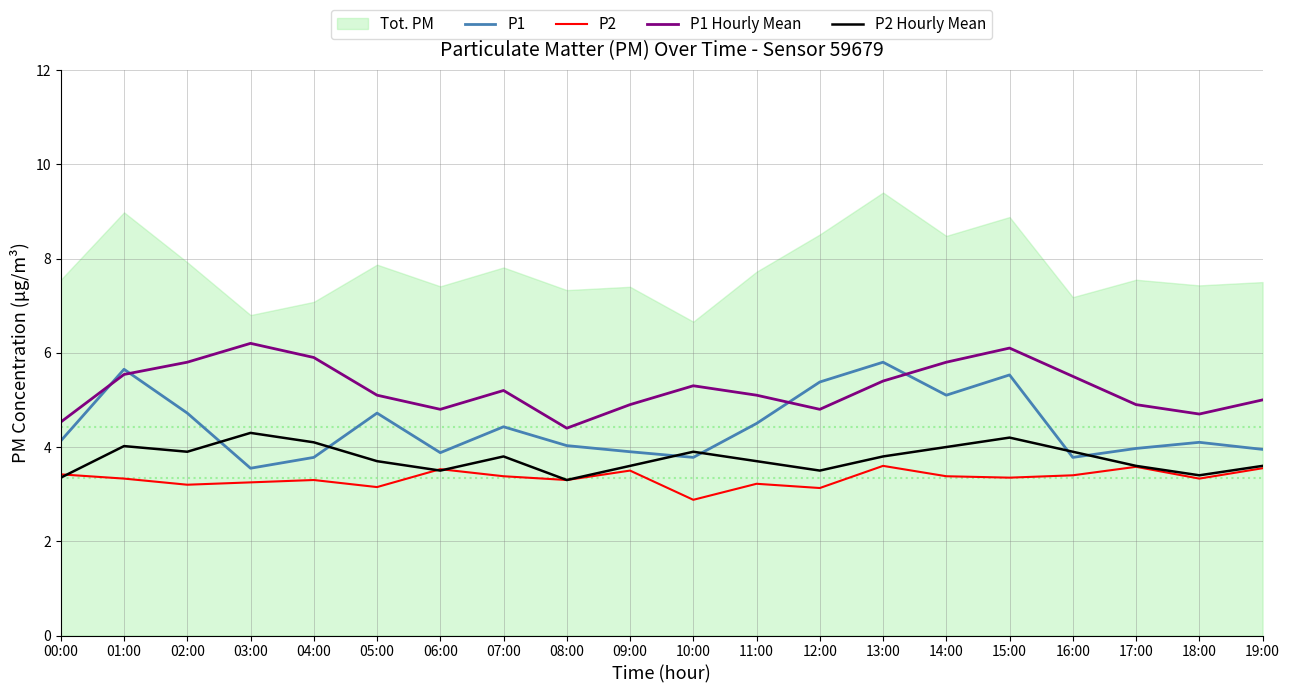

What is the label of the 13th point from the left?

12:00